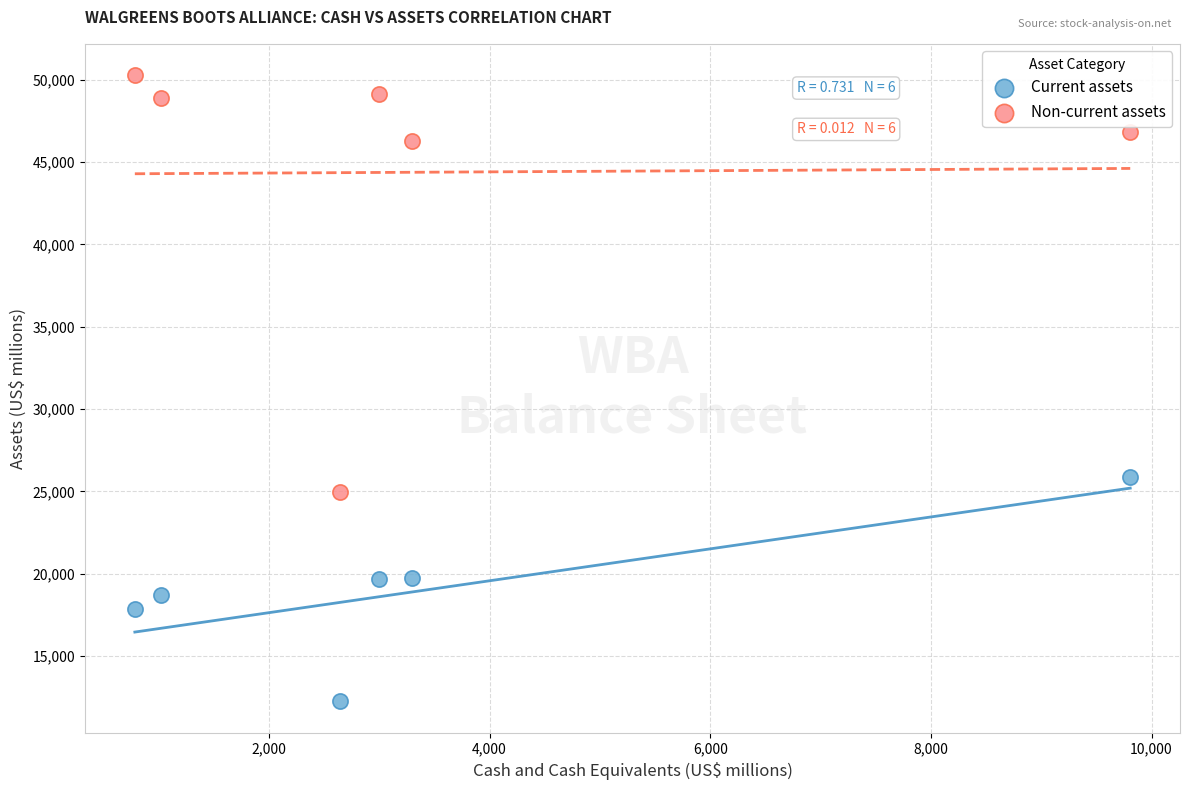

Which series has the largest Y range (max minus min)?

Non-current assets